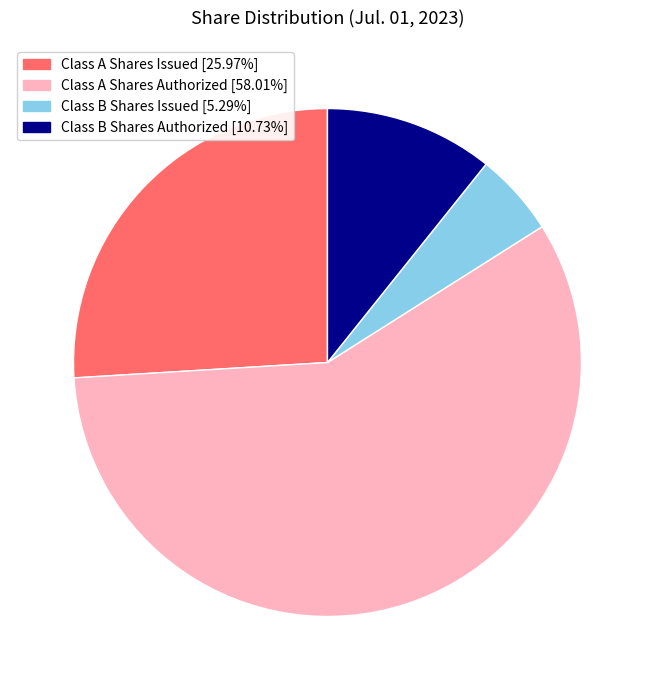

The Class A Shares Issued slice represents 14% of the pie. True or false?

False